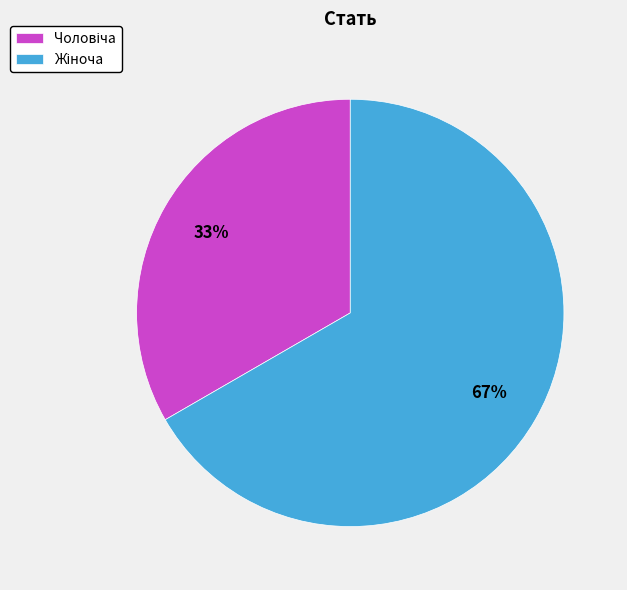

To the nearest percent, what is the average slice percentage?

50%